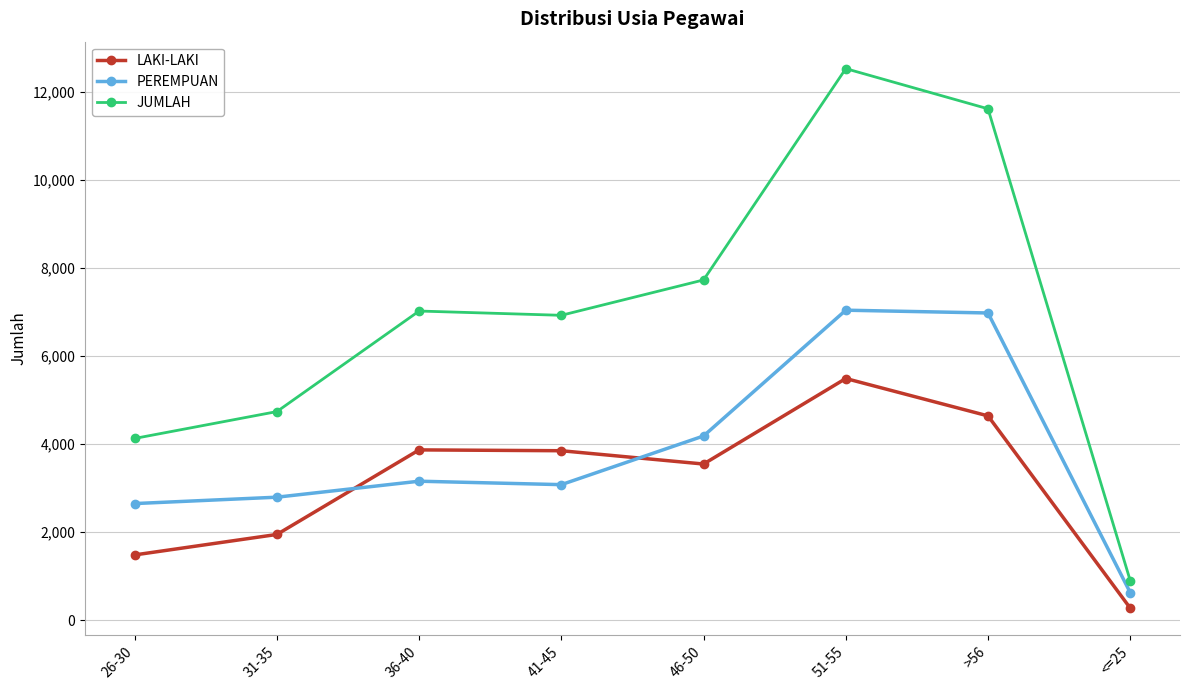

Which series has the widest spread of values?

JUMLAH